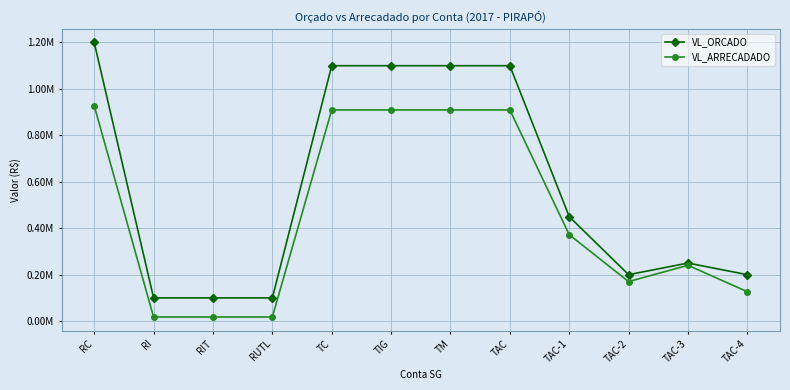

What position from the left is TAC?

8